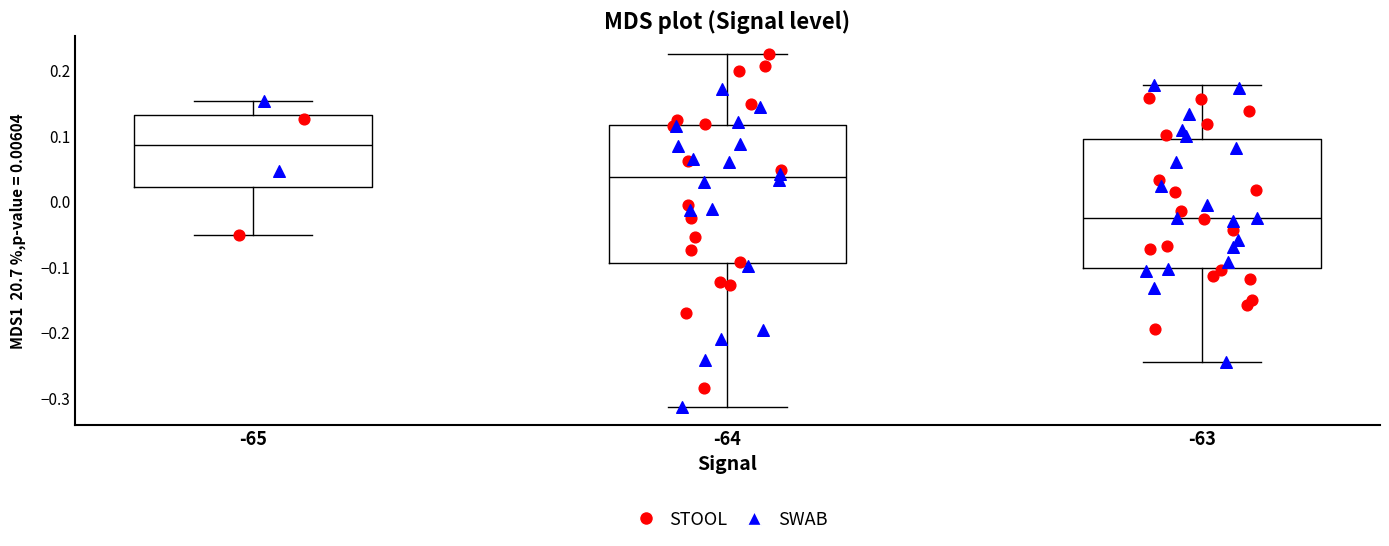

Where does the upper whisker of the box at x = -65 end on the y-axis? The values are not printed on the chart, so give them approximately, as read against the axis.

0.15